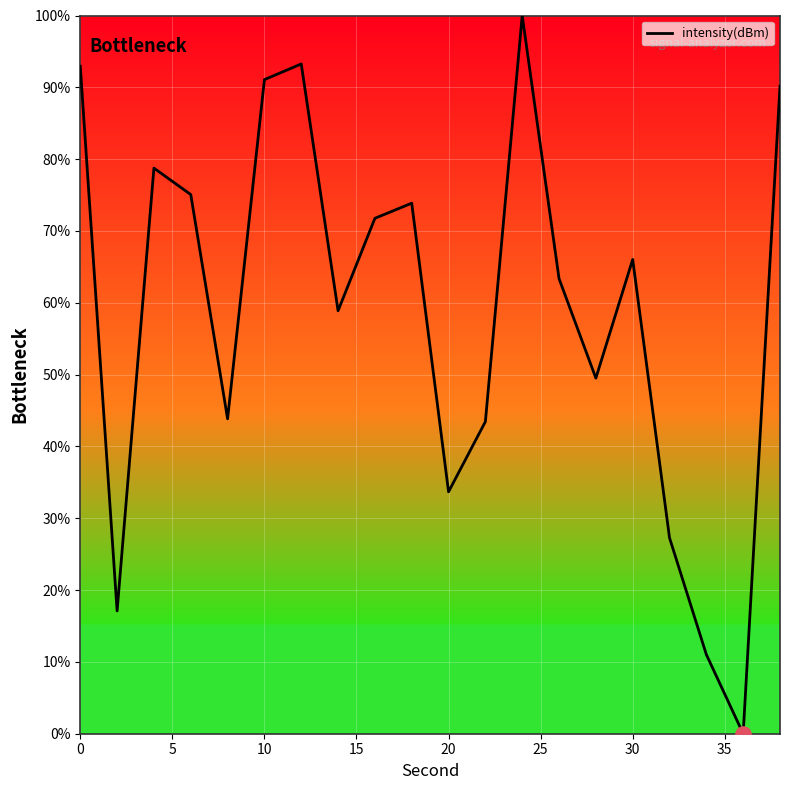

What is the difference between the maximum and minimum values?

100.0